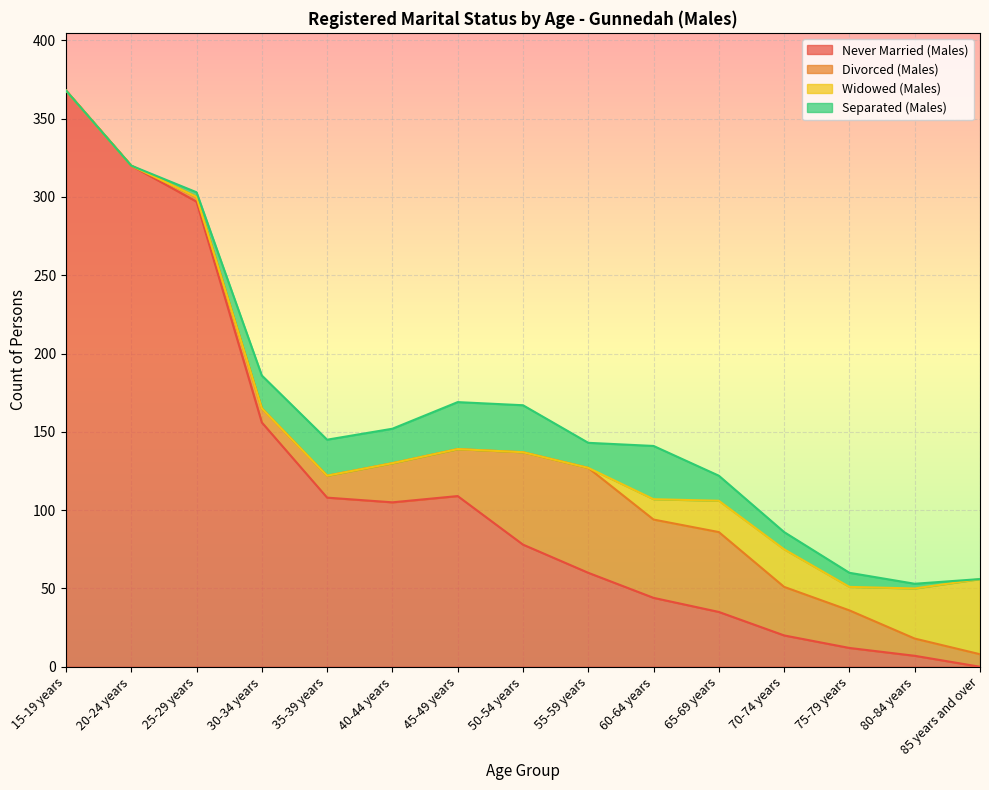

What is the label of the 3rd point from the left?

25-29 years